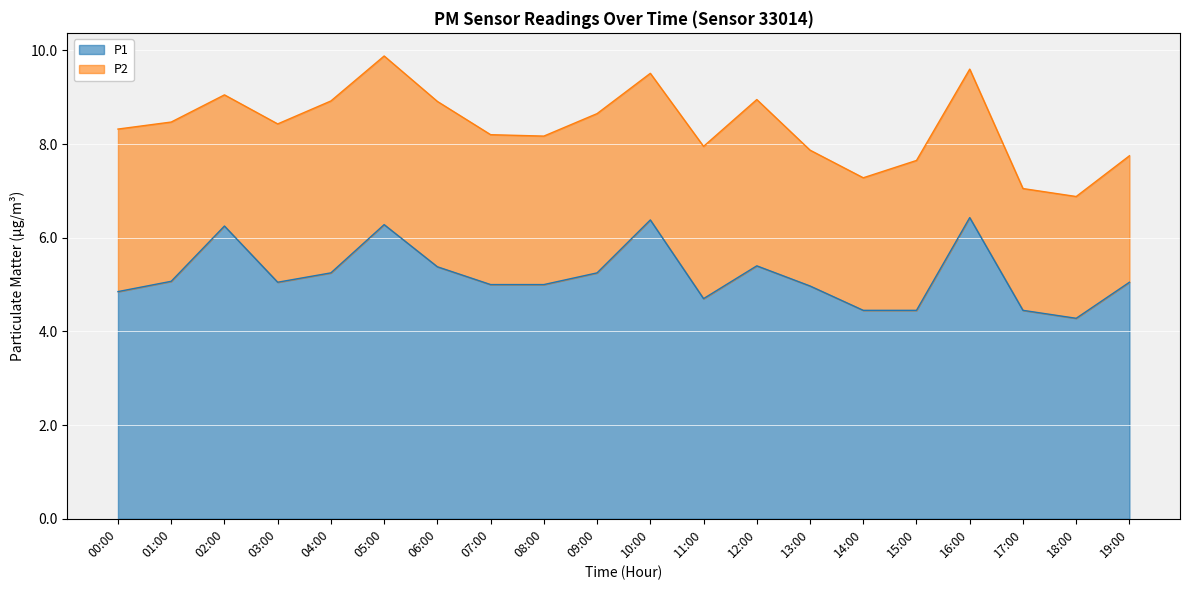

Is it true that P1 equals 4.5 at 17:00?

True